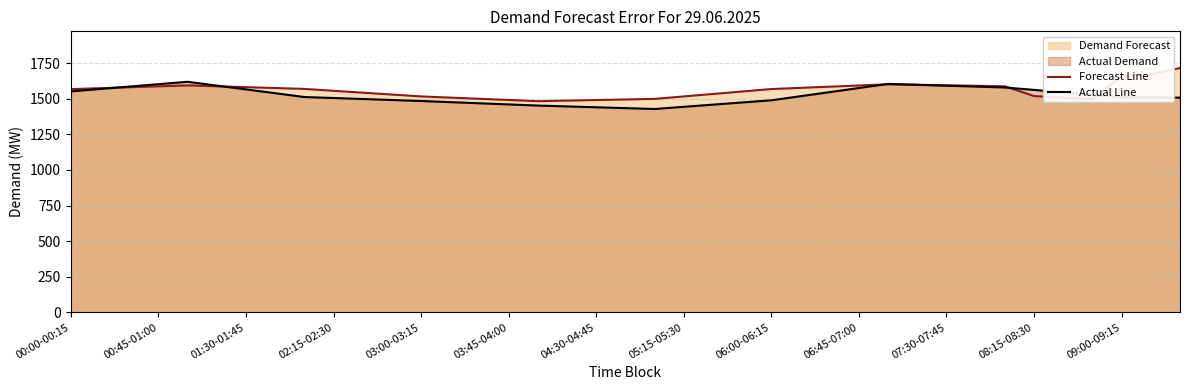

The Actual Line series shows 1428.0 at 20. True or false?

True